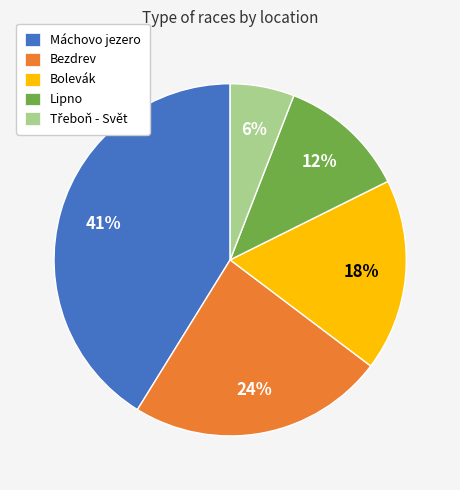

How many segments does this pie chart have?

5